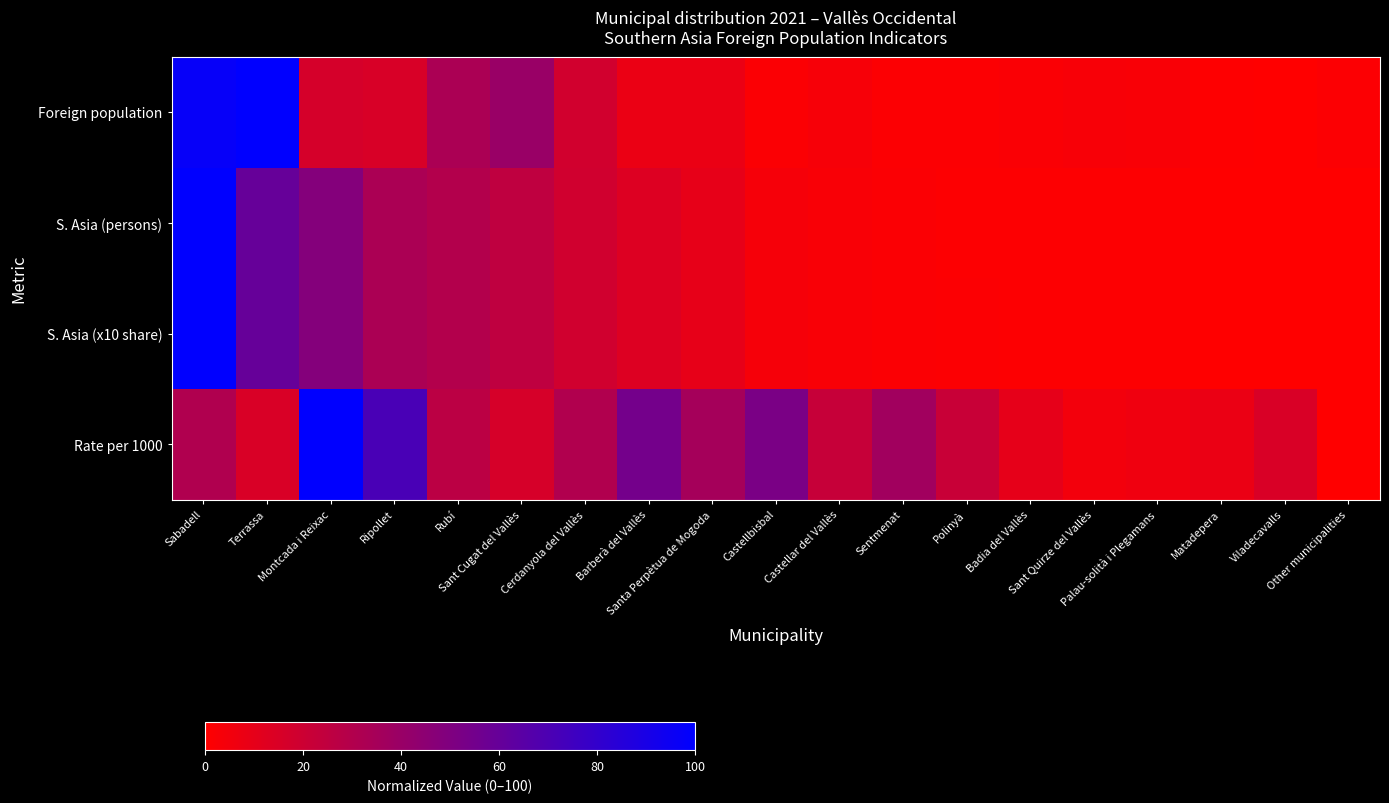

Which series changed the most between Sant Cugat del Vallès and Santa Perpètua de Mogoda?

Foreign population